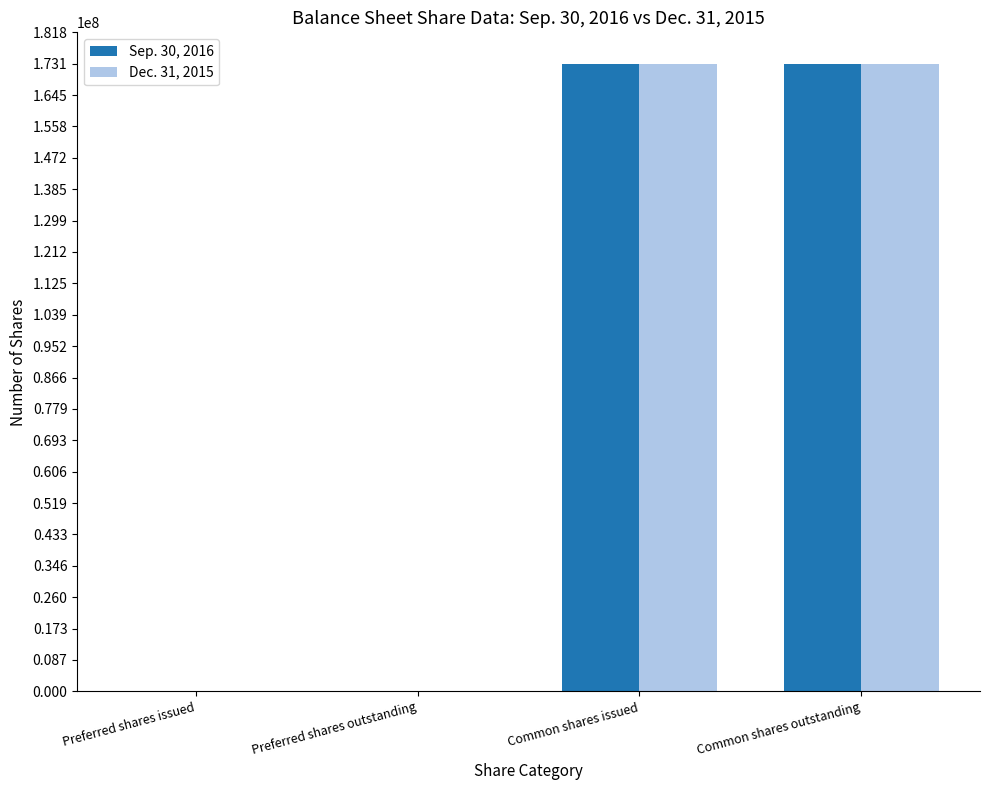

What is the highest value of the Sep. 30, 2016 series?

173137424